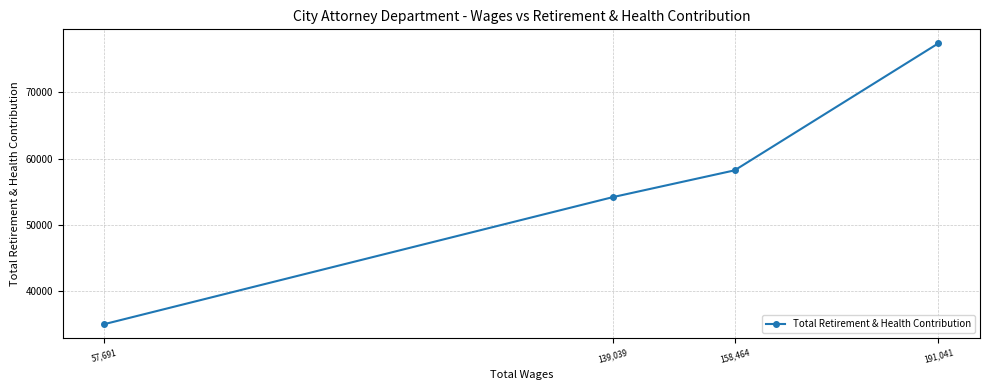

How many series are shown in this chart?

1